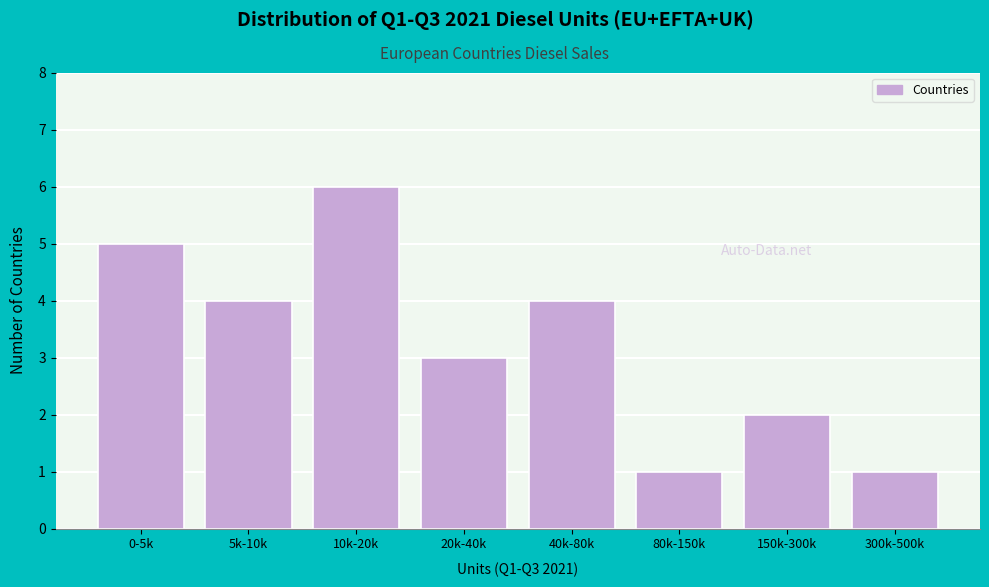

Reading left to right, what are all the values shown in this chart?

5	4	6	3	4	1	2	1